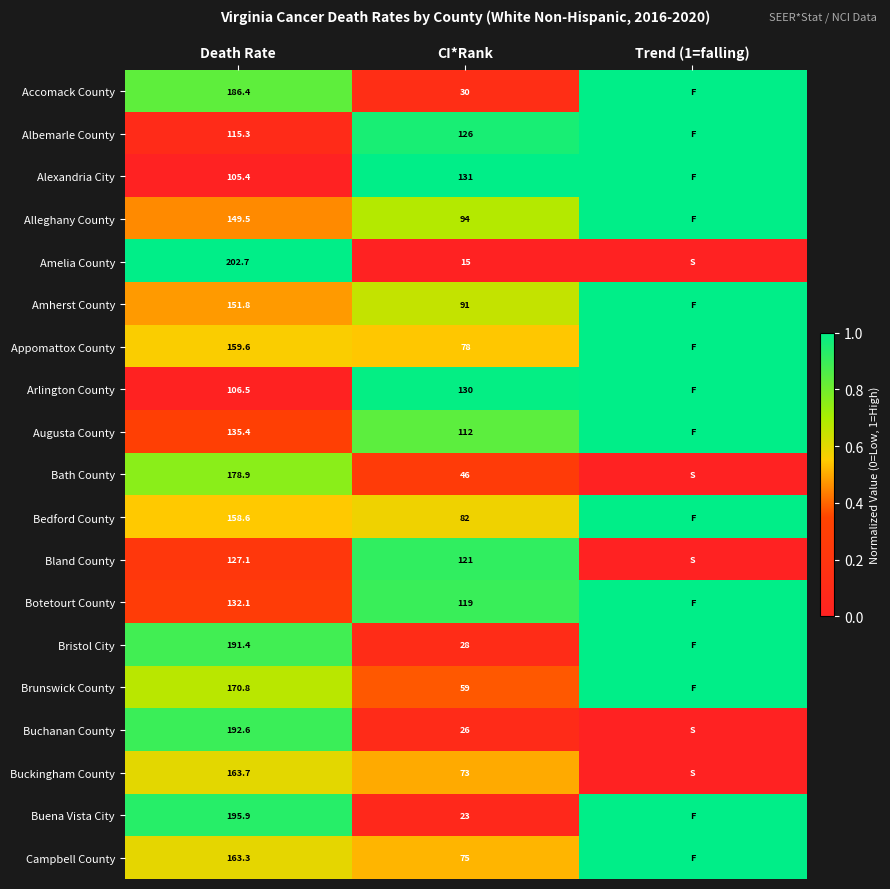

True or false: Augusta County has a value of 135.4 at Death Rate.

True